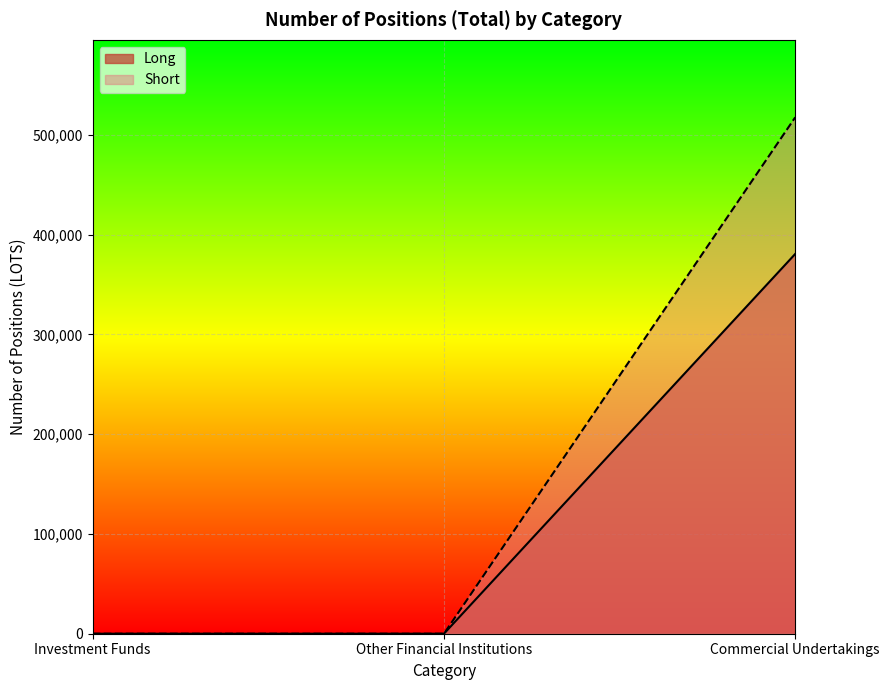

How many lines are shown in the chart?

2